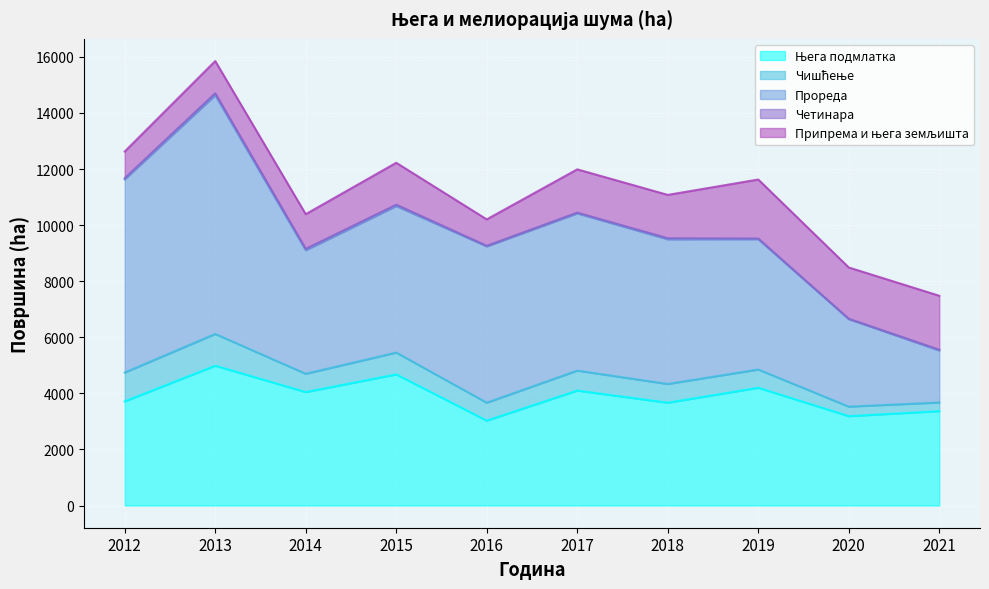

What is the maximum value shown in the chart?

8516